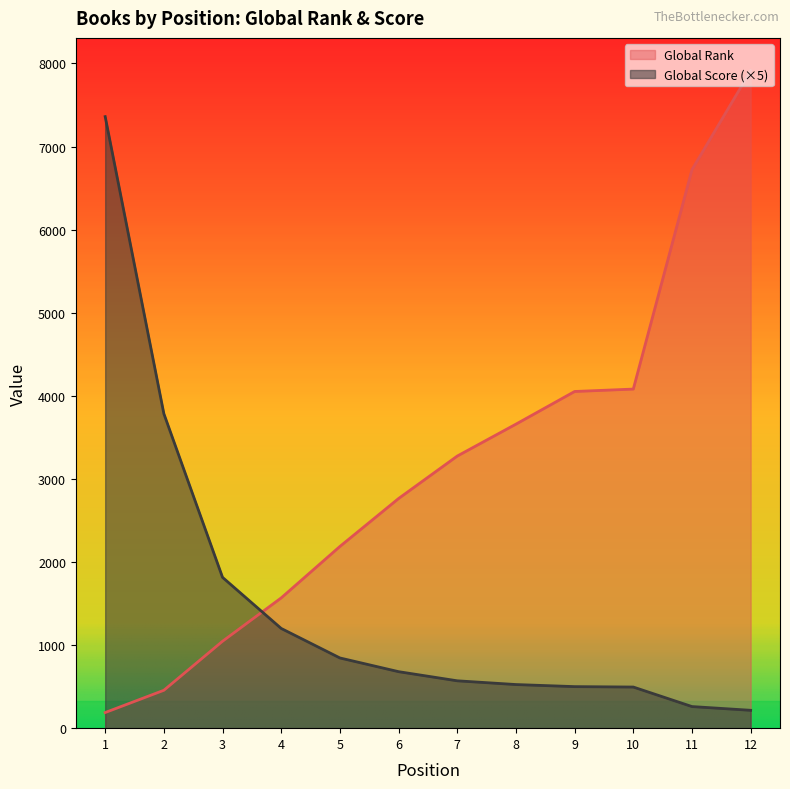

Reading left to right, transcribe all the data shown in this chart.

Global Rank: 188	456	1046	1568	2187	2764	3275	3659	4052	4081	6722	7912
Global Score: 7360	3785	1815	1200	845	680	570	525	500	495	260	215